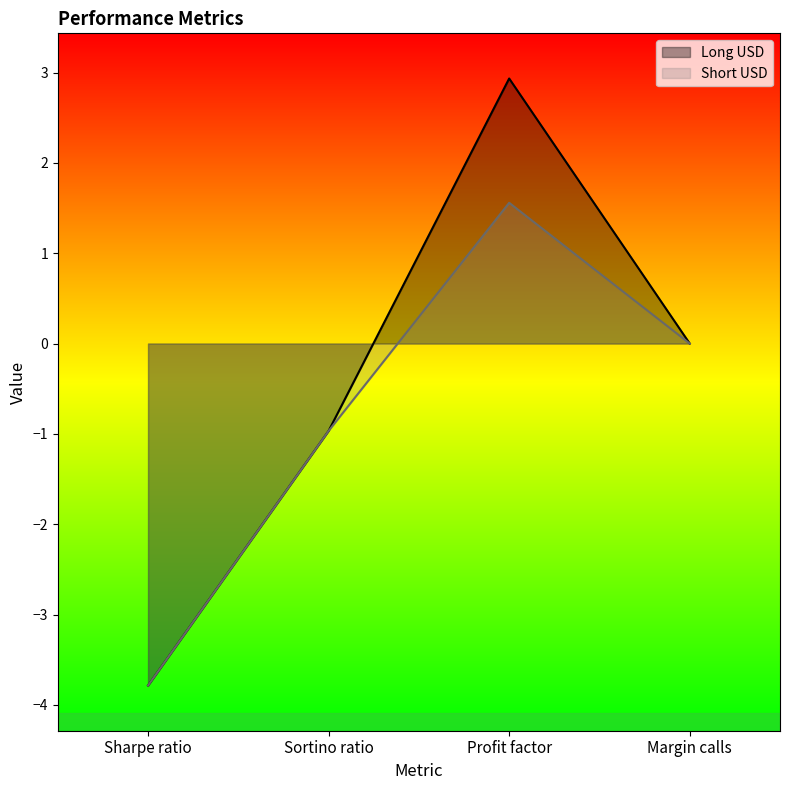

Is the value of Long USD at Profit factor greater than the value of Short USD at Margin calls?

Yes